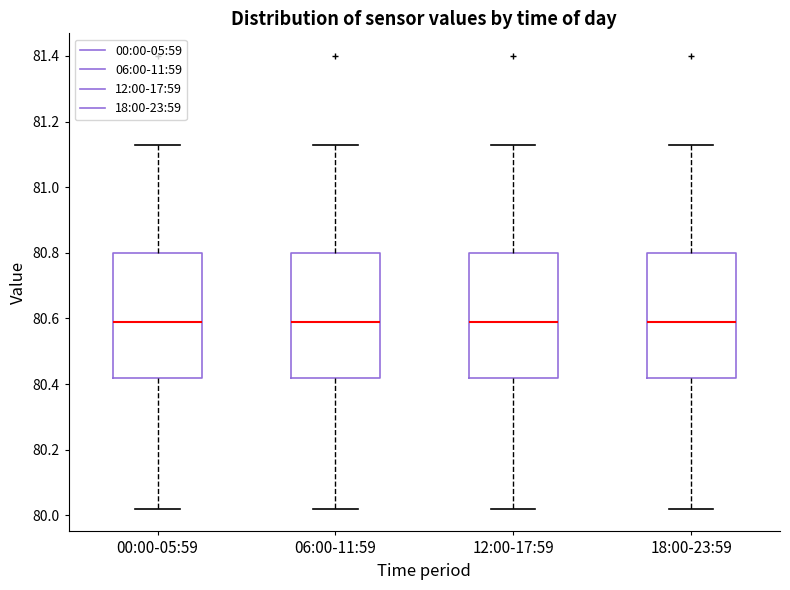

Where does the median line of the box for 18:00-23:59 sit on the y-axis? The values are not printed on the chart, so give them approximately, as read against the axis.

80.60